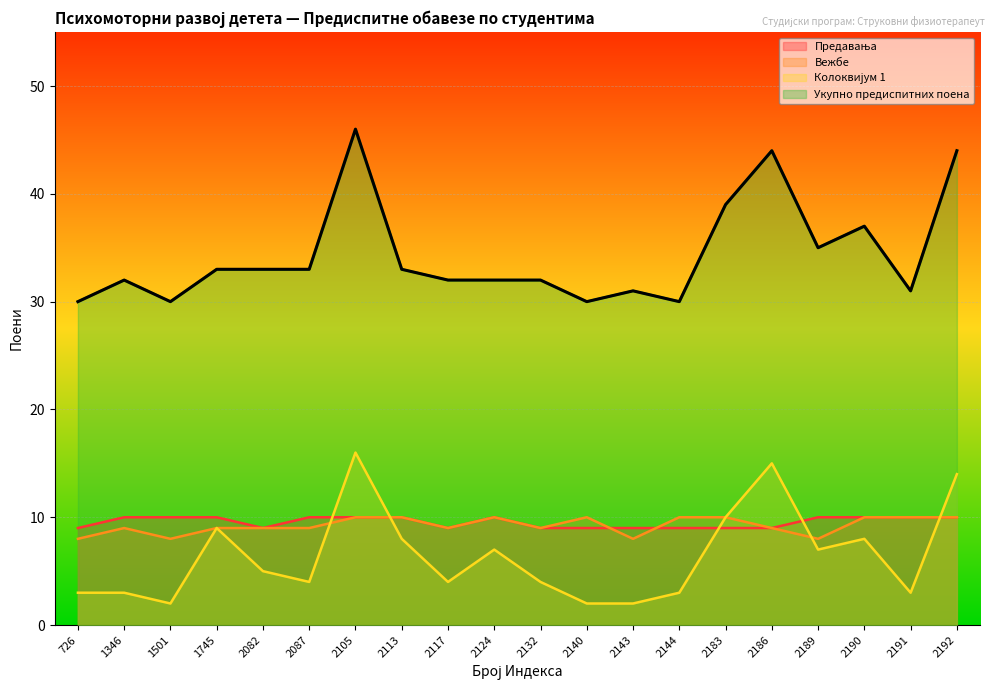

What is the approximate value of Укупно предиспитних поена at 2191, to the nearest 5?

30